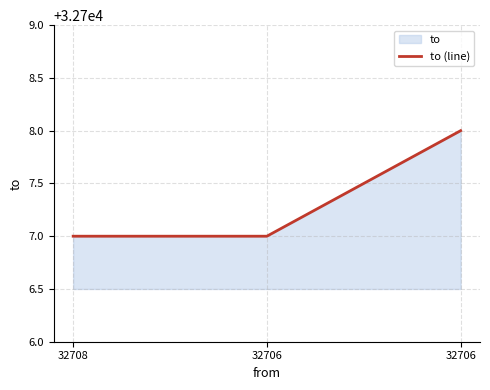

The value at 32706 is 32708. True or false?

True